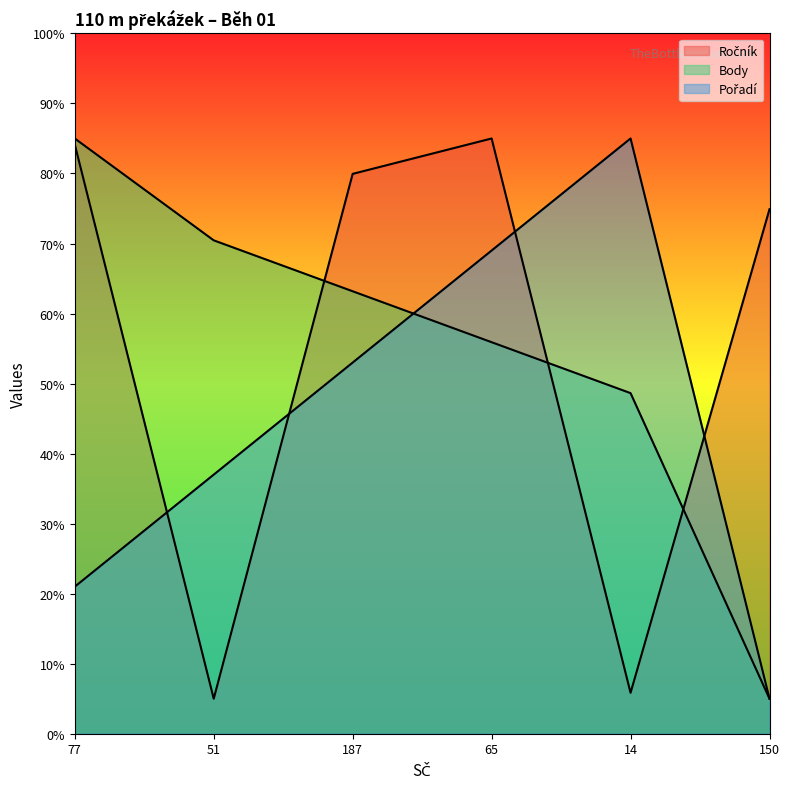

What position from the left is 14?

5